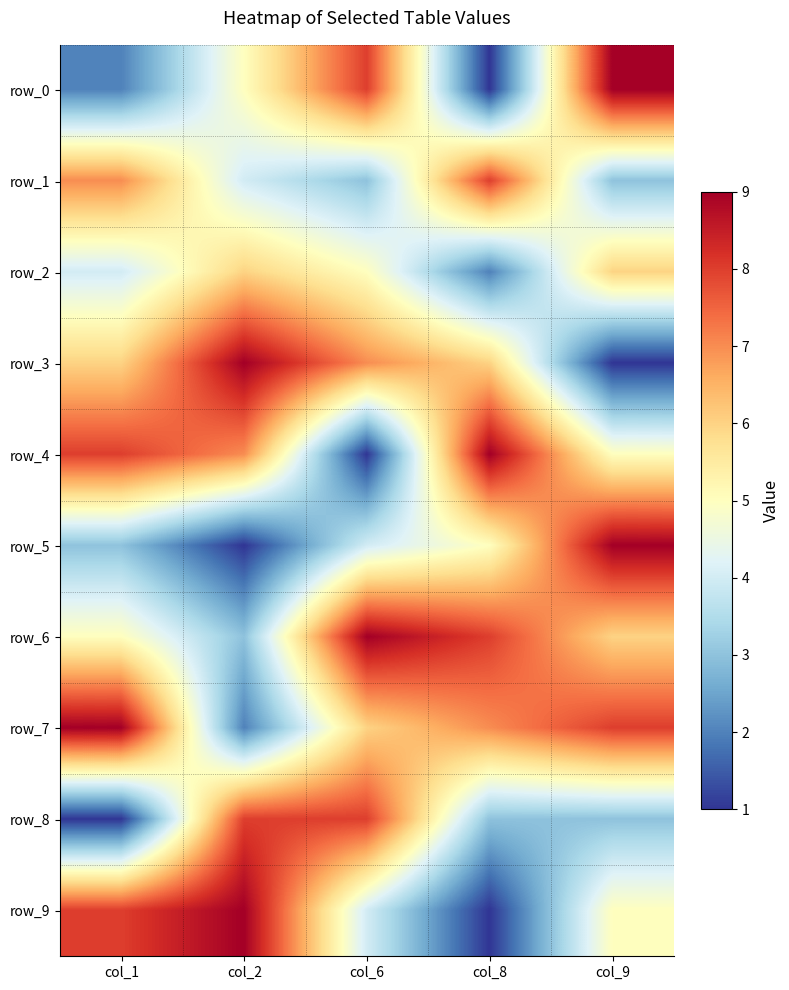

What is the average value of the row_3 series?

6